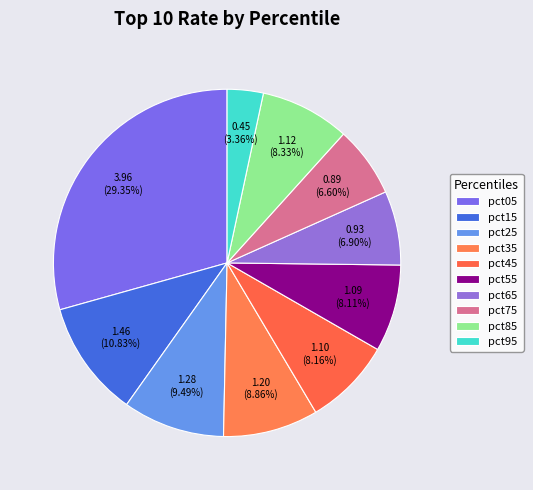

Is there any slice that represents more than half of the pie?

No